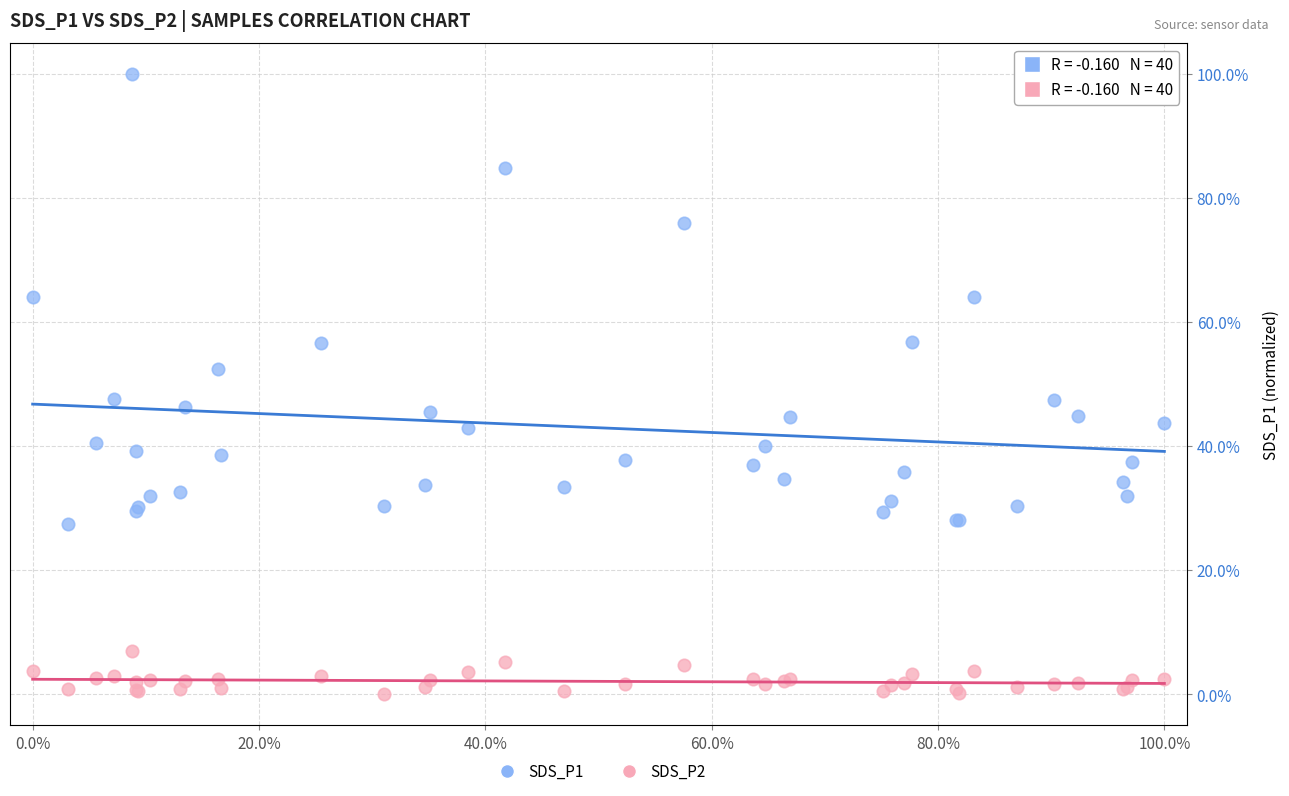

Which series contains the lowest Y value?

SDS_P2